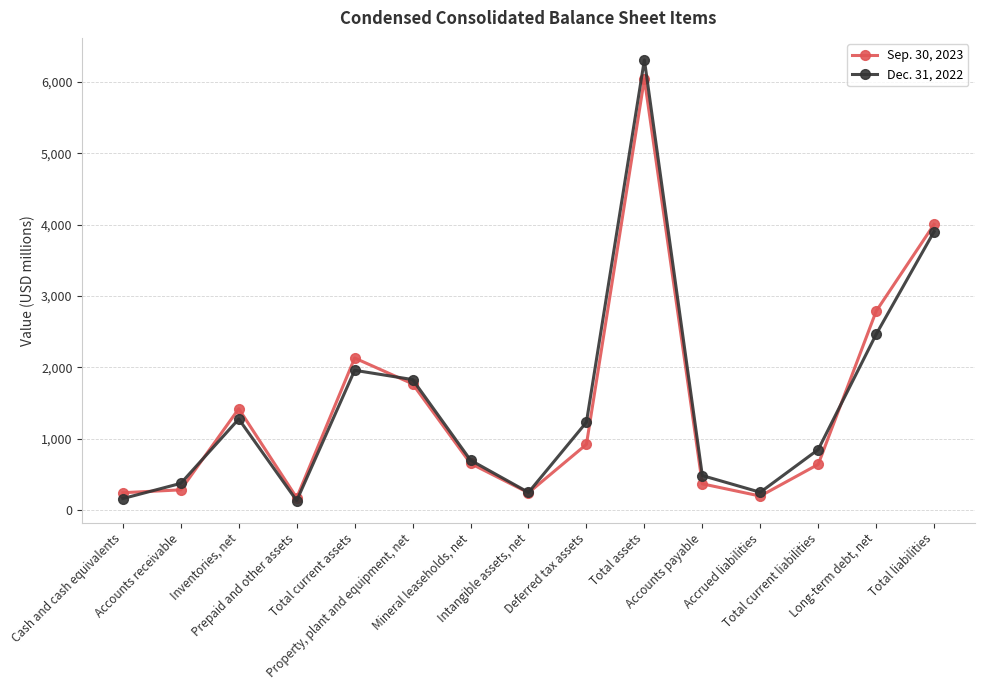

What is the minimum value shown in the chart?

135